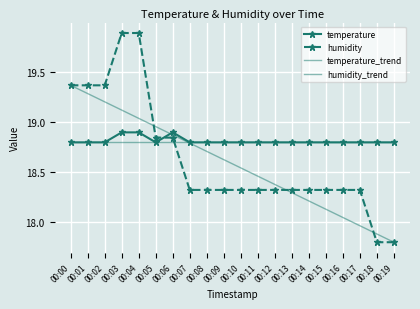

Rank the categories by humidity value from lowest to highest.

00:18, 00:19, 00:07, 00:08, 00:09, 00:10, 00:11, 00:12, 00:13, 00:14, 00:15, 00:16, 00:17, 00:05, 00:06, 00:00, 00:01, 00:02, 00:03, 00:04